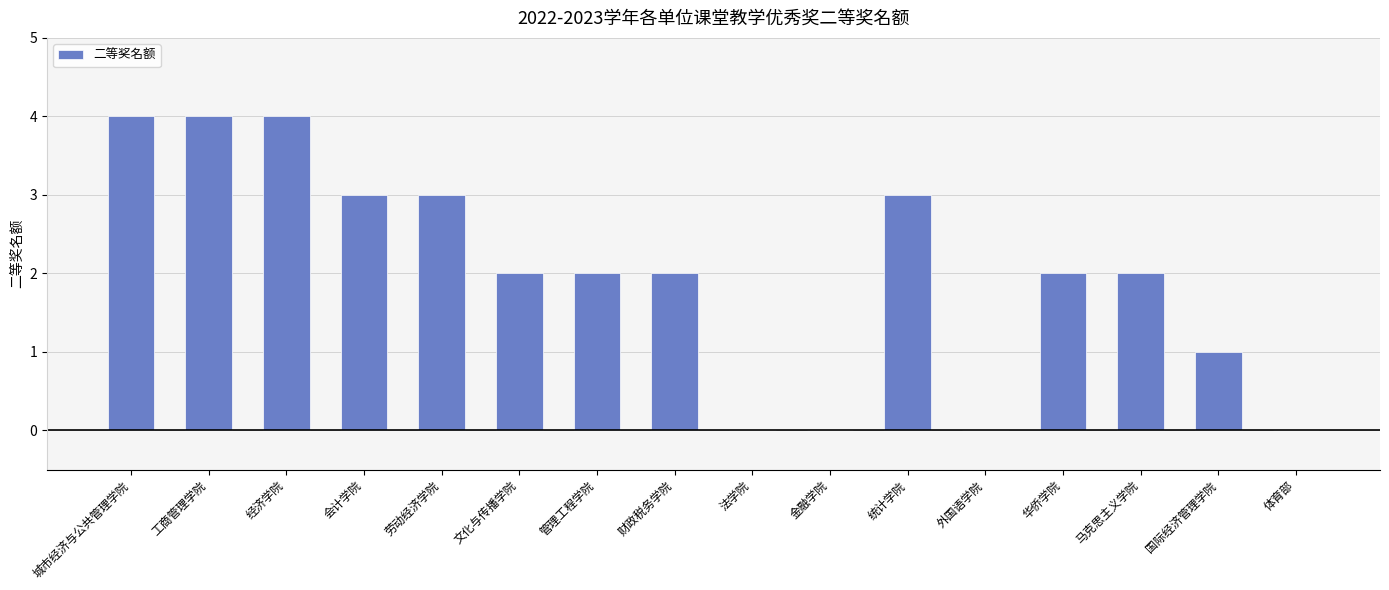

Read the value at 劳动经济学院.

3